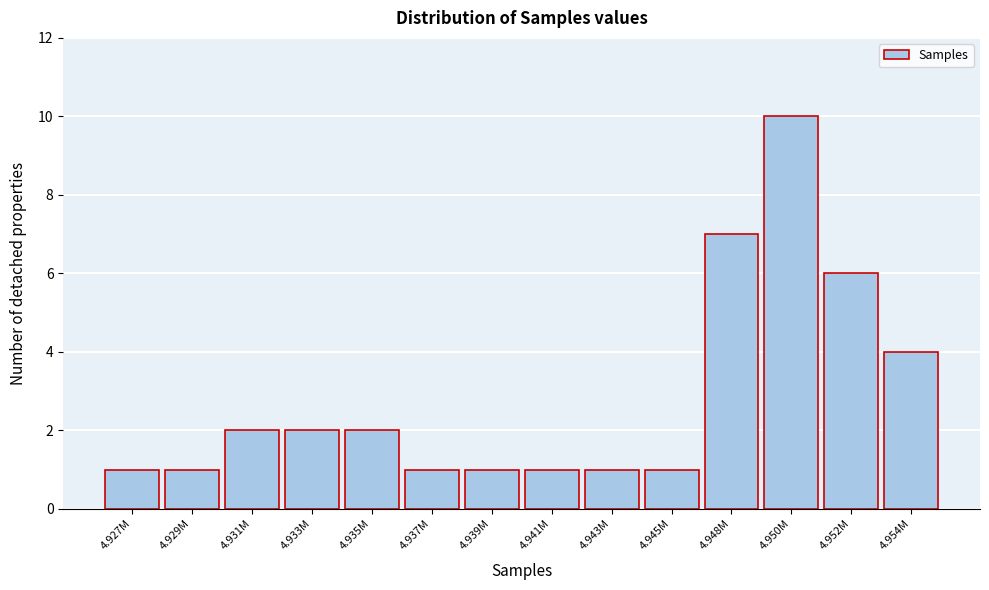

Reading right to left, list all the values displayed in this chart.

4.954M=4	4.952M=6	4.950M=10	4.948M=7	4.945M=1	4.943M=1	4.941M=1	4.939M=1	4.937M=1	4.935M=2	4.933M=2	4.931M=2	4.929M=1	4.927M=1